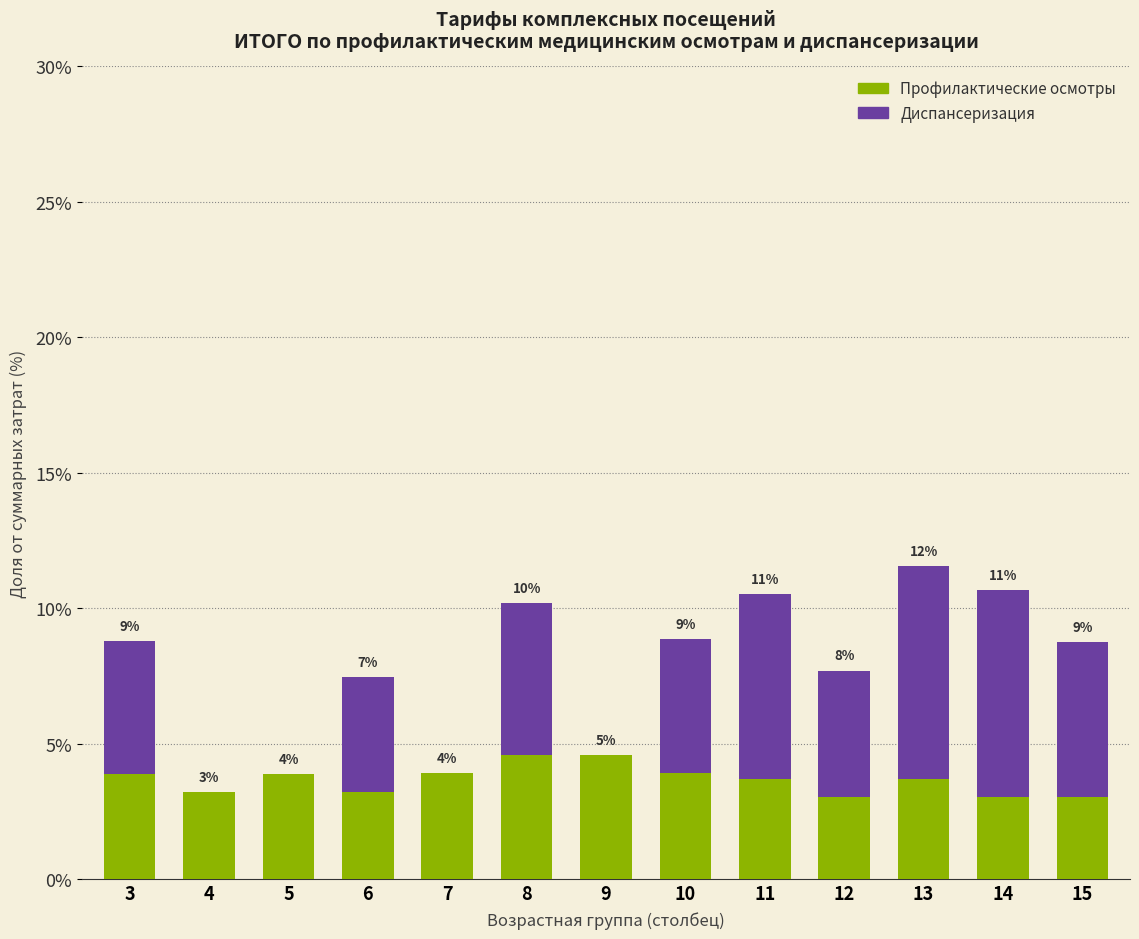

Rank the series by their maximum value, from highest to lowest.

Диспансеризация, Профилактические осмотры